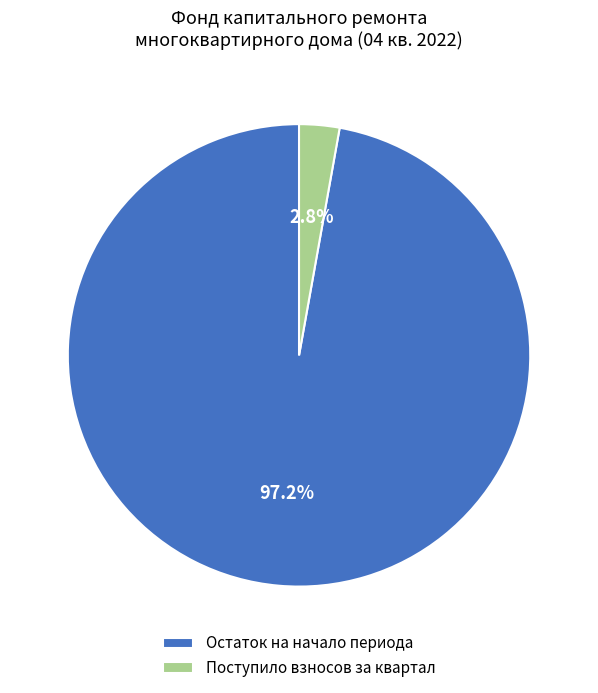

Which has a higher value, Остаток на начало периода or Поступило взносов за квартал?

Остаток на начало периода